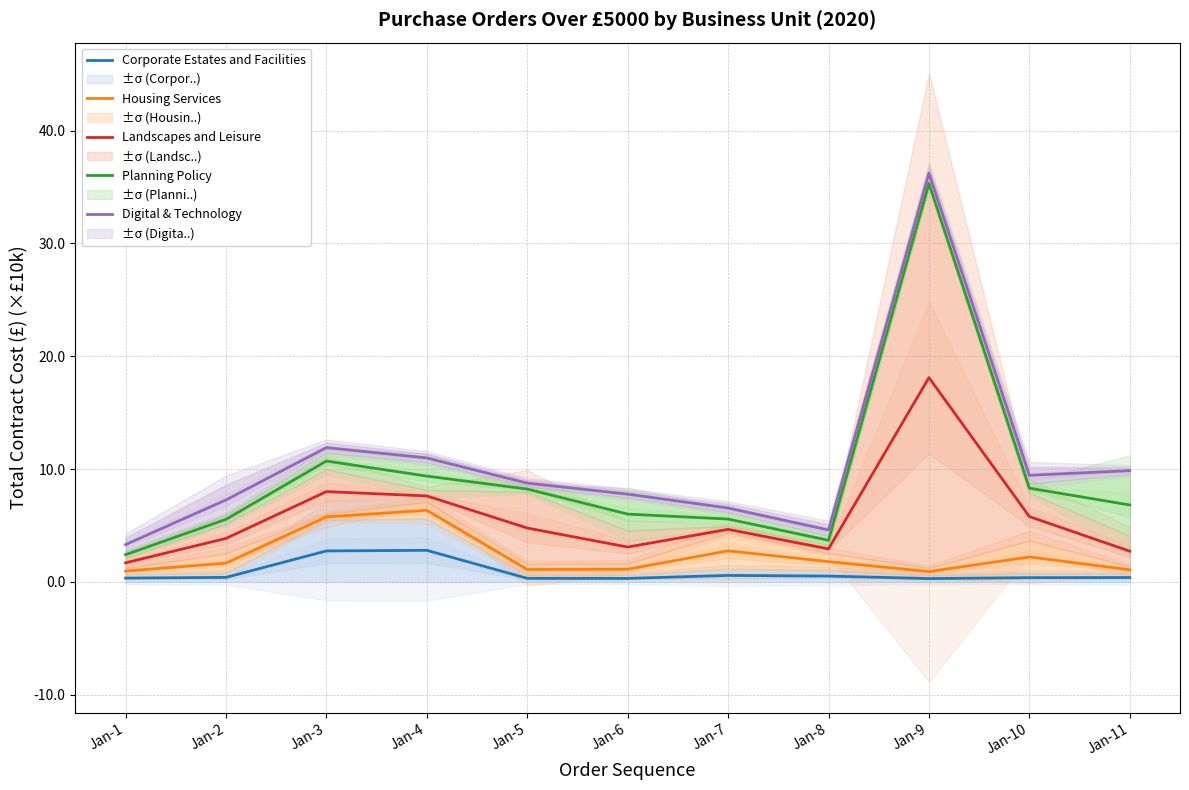

At which label does Planning Policy reach its peak?

Jan-9